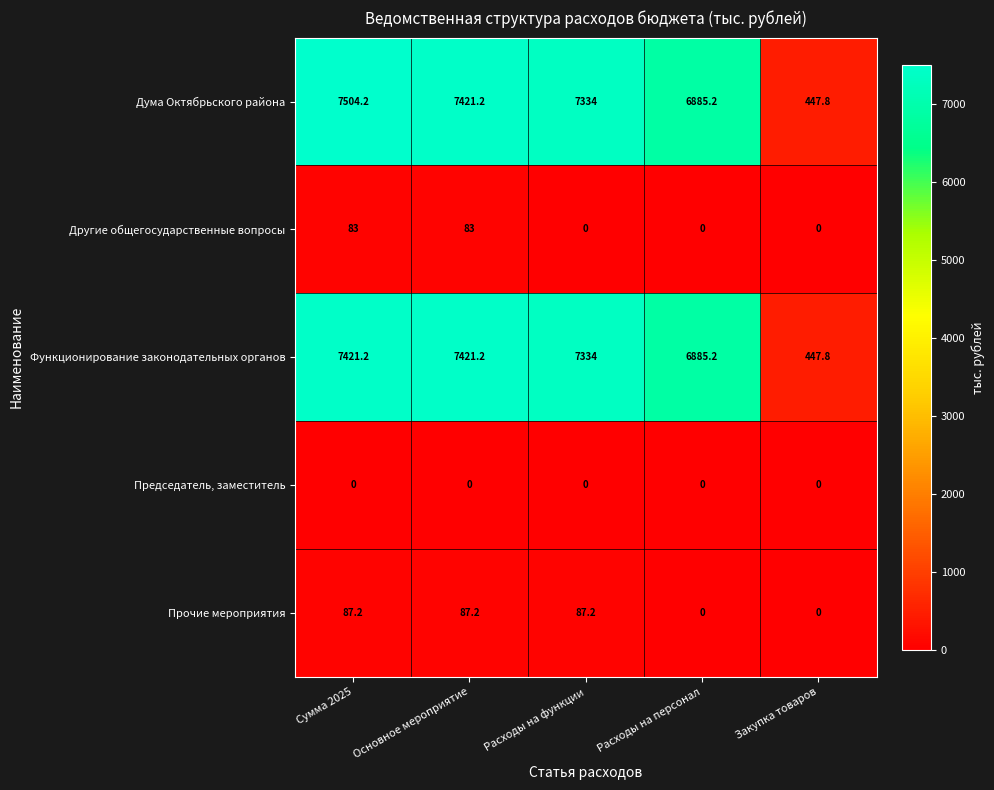

At which category is the sum across all series the highest?

Сумма 2025